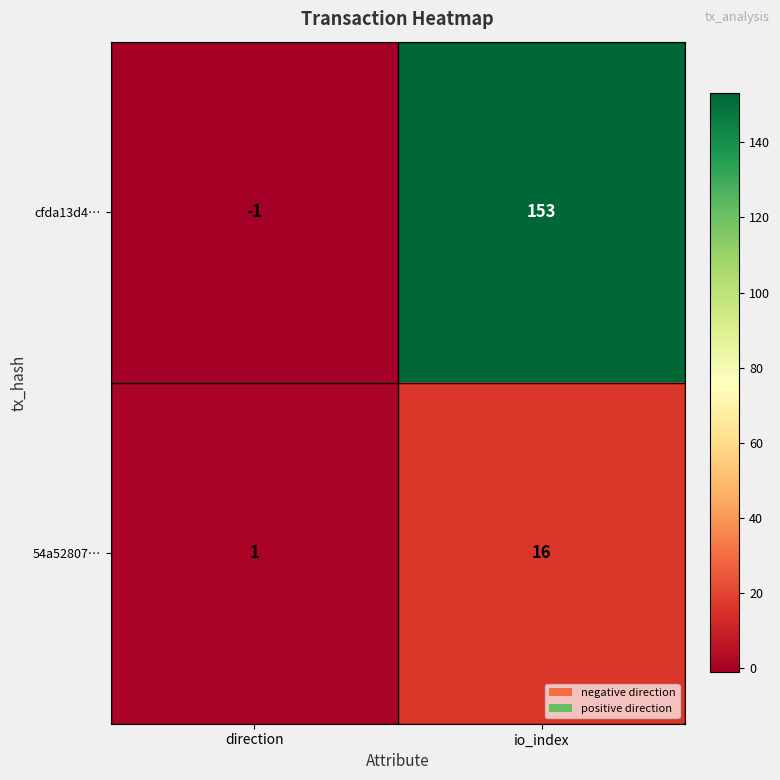

What is the sum of all cfda13d4… values?

152